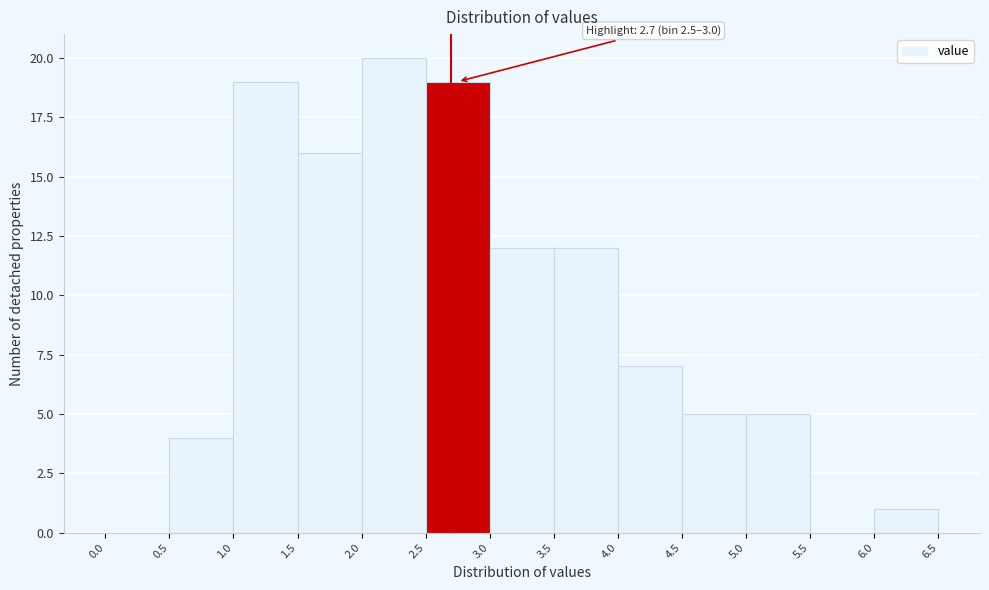

Which range on the x-axis has the tallest bar?

2.0 to 2.5